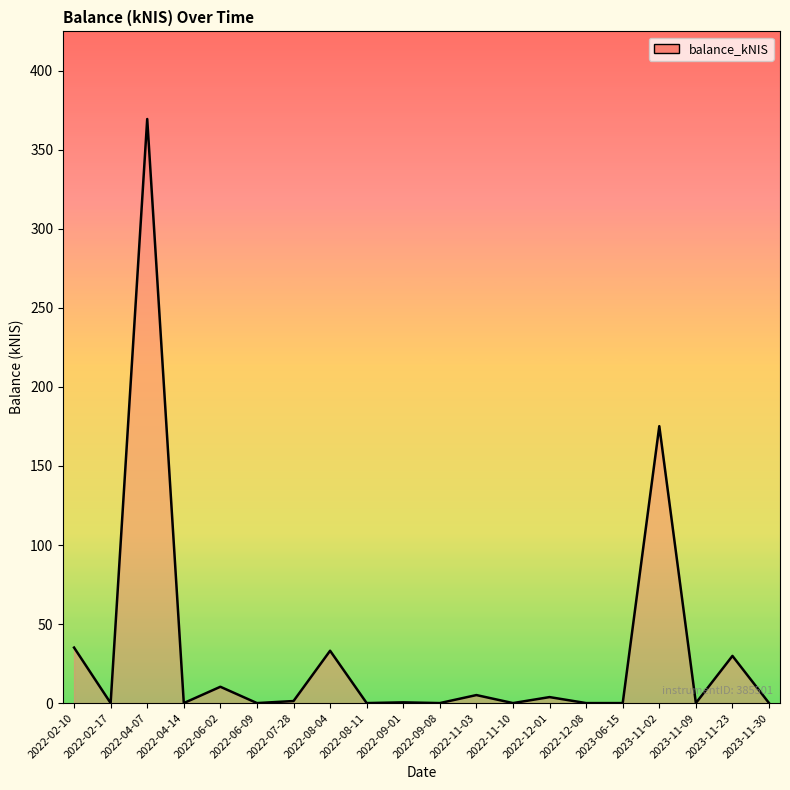

What is the maximum value shown in the chart?

369.5